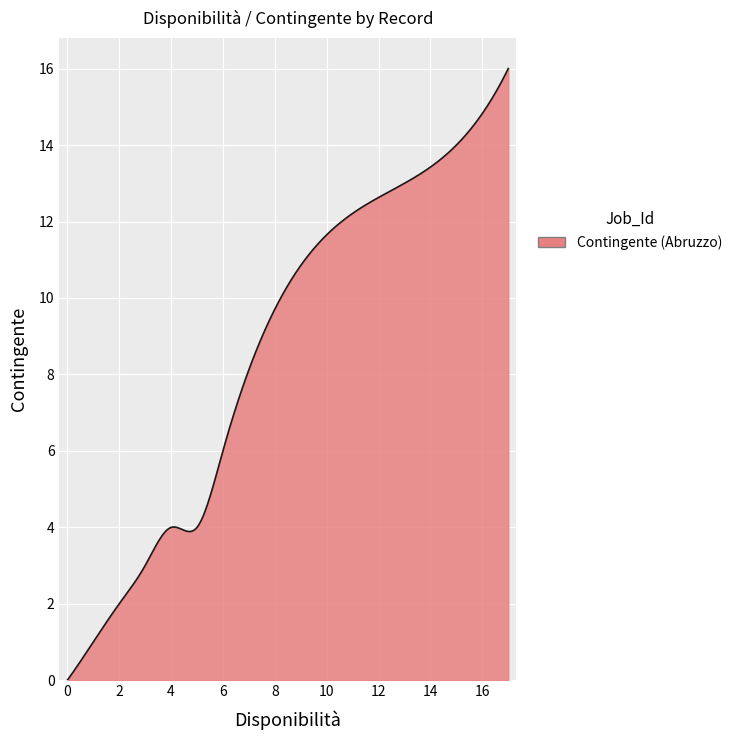

What is the maximum value shown in the chart?

16.0